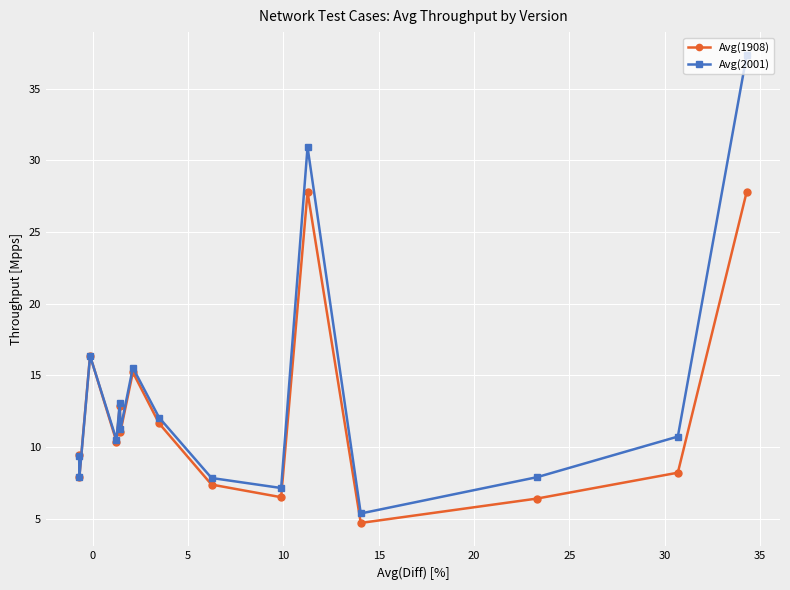

What is the lowest value of the Avg(2001) series?

5.4